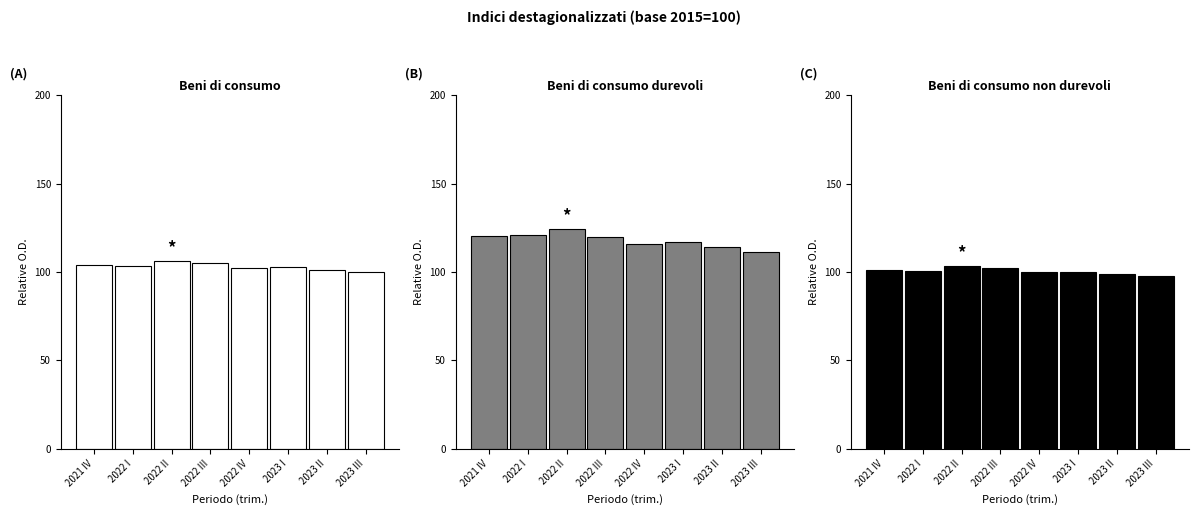

What is the difference between the maximum and minimum values in the Beni di consumo (INDICI) series?

6.4